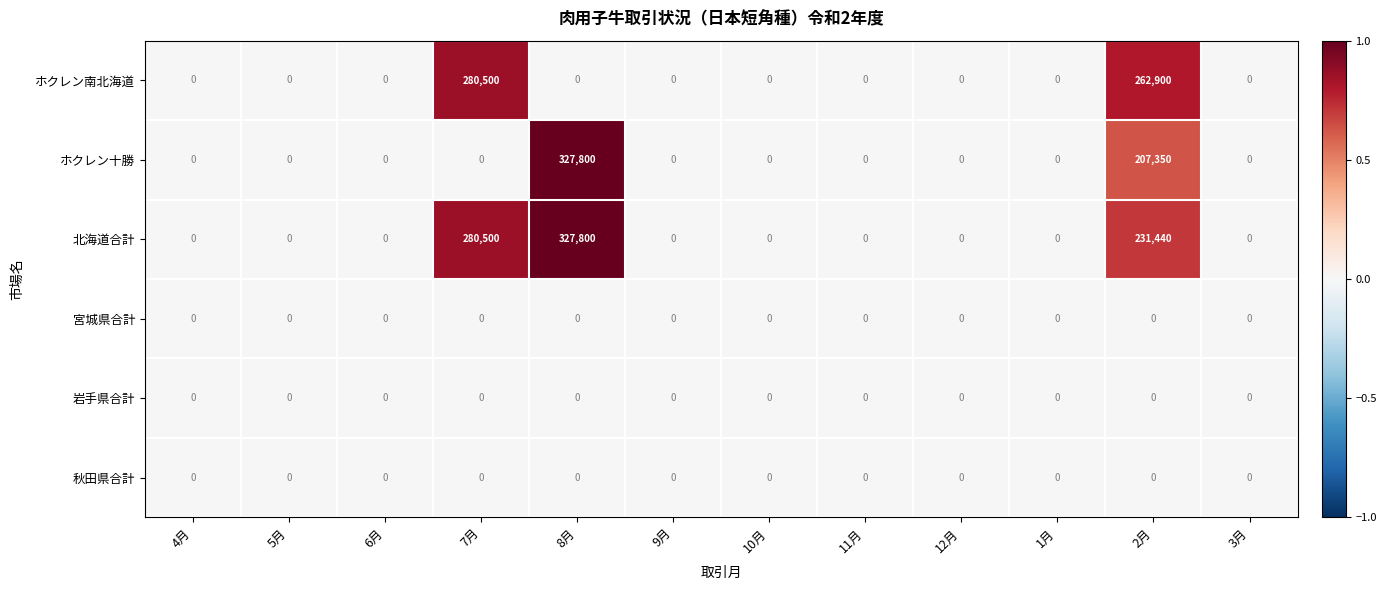

What is the sum of the 北海道合計 values at 9月 and 2月?

231440